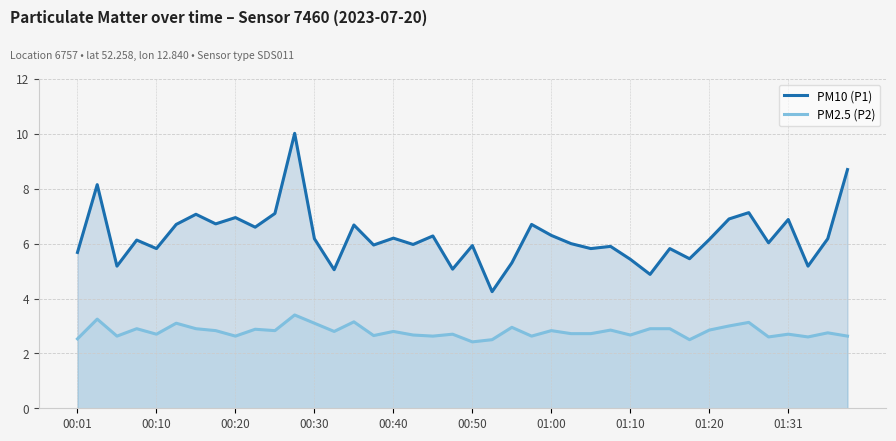

The value of PM10 (P1) at 39 is 8.7. True or false?

True